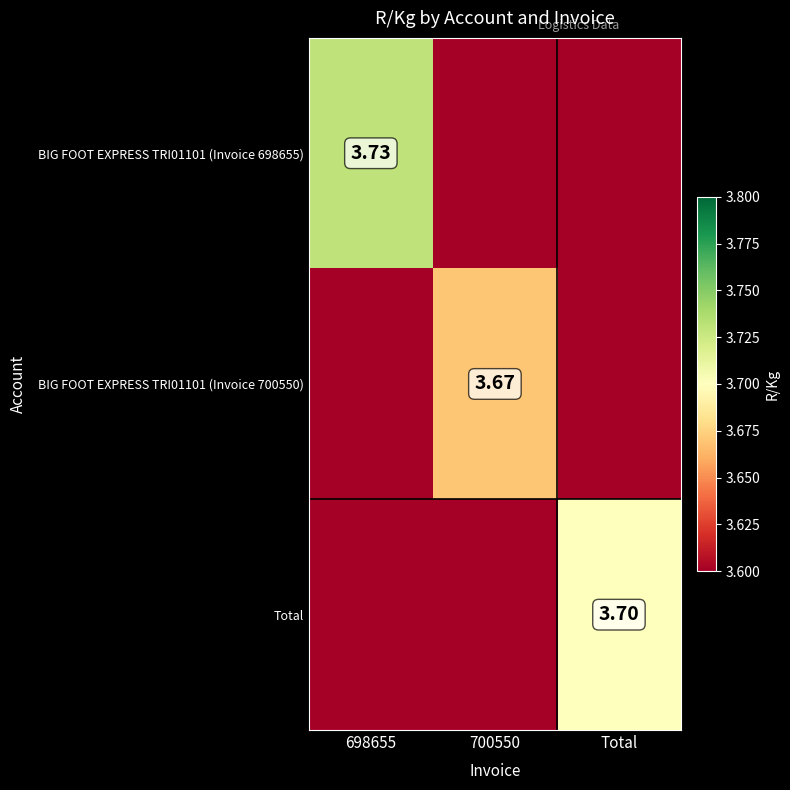

Which label corresponds to the largest value in the chart?

698655